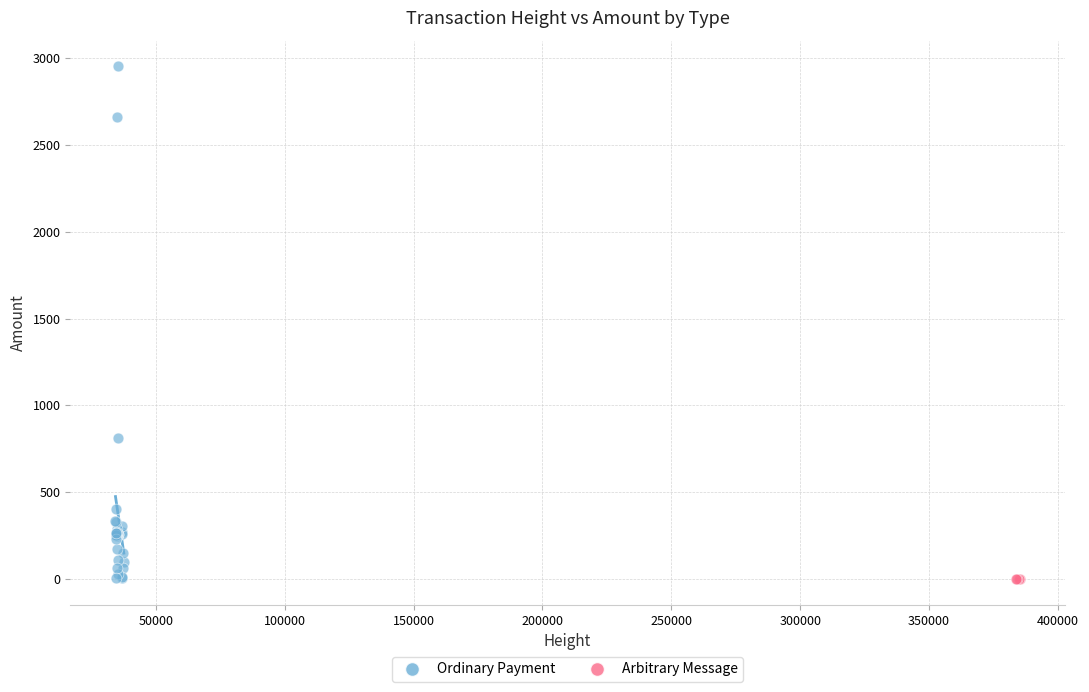

Which series contains the highest Y value?

Ordinary Payment